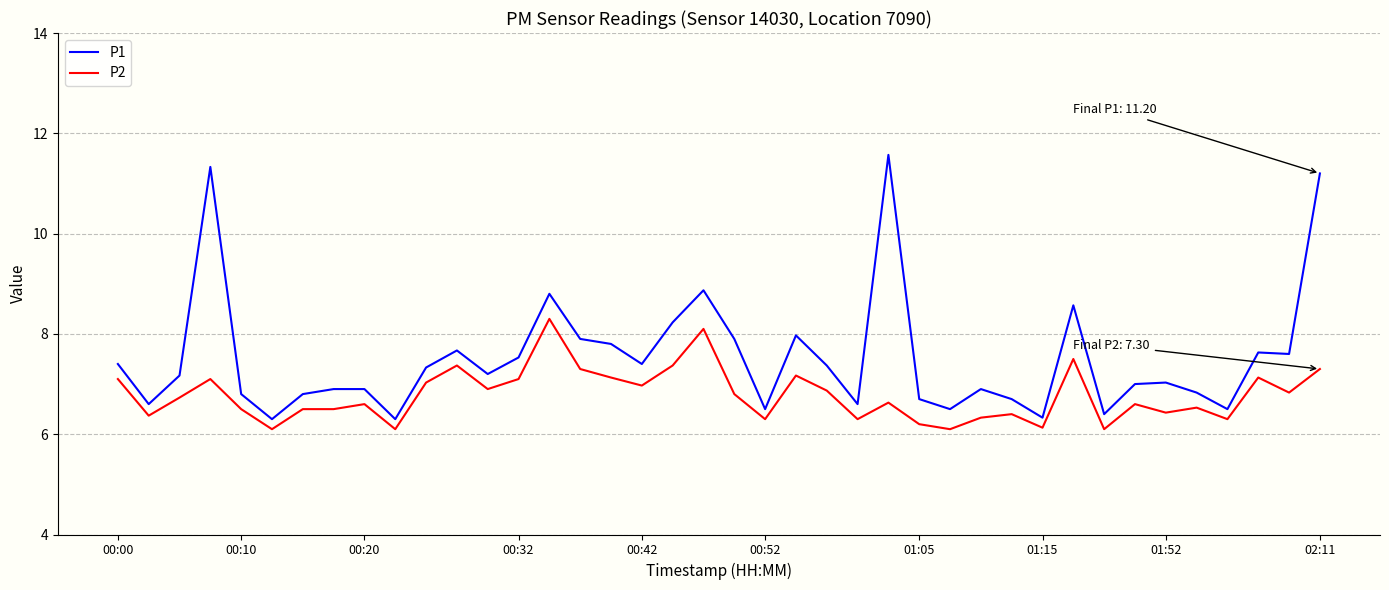

Which series has the largest range (max minus min)?

P1